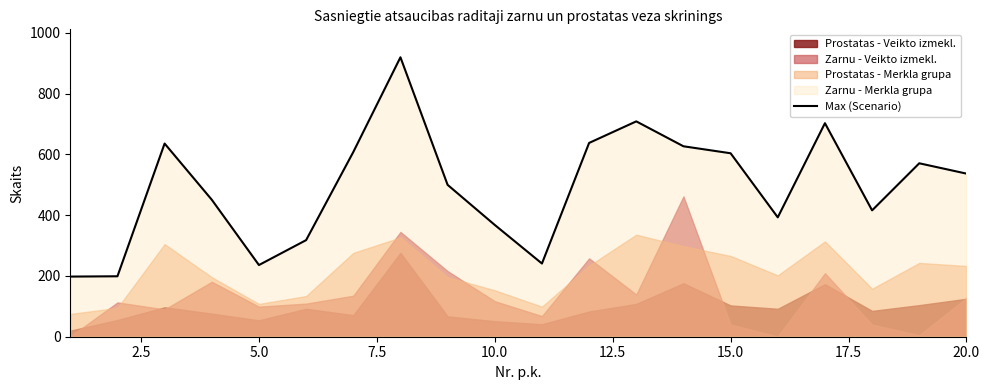

What is the lowest value of the Max (Scenario) series?

198